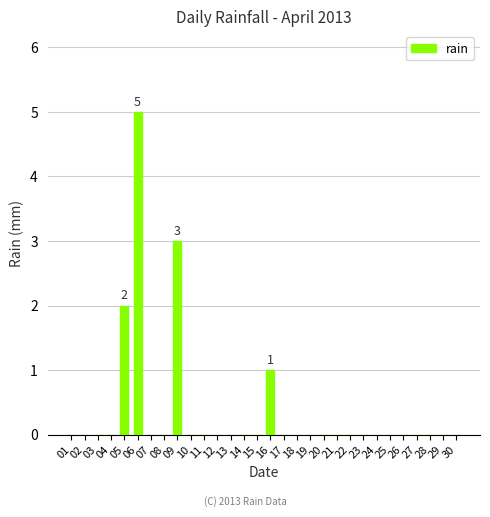

Count the values in the range 0 to 1.

27